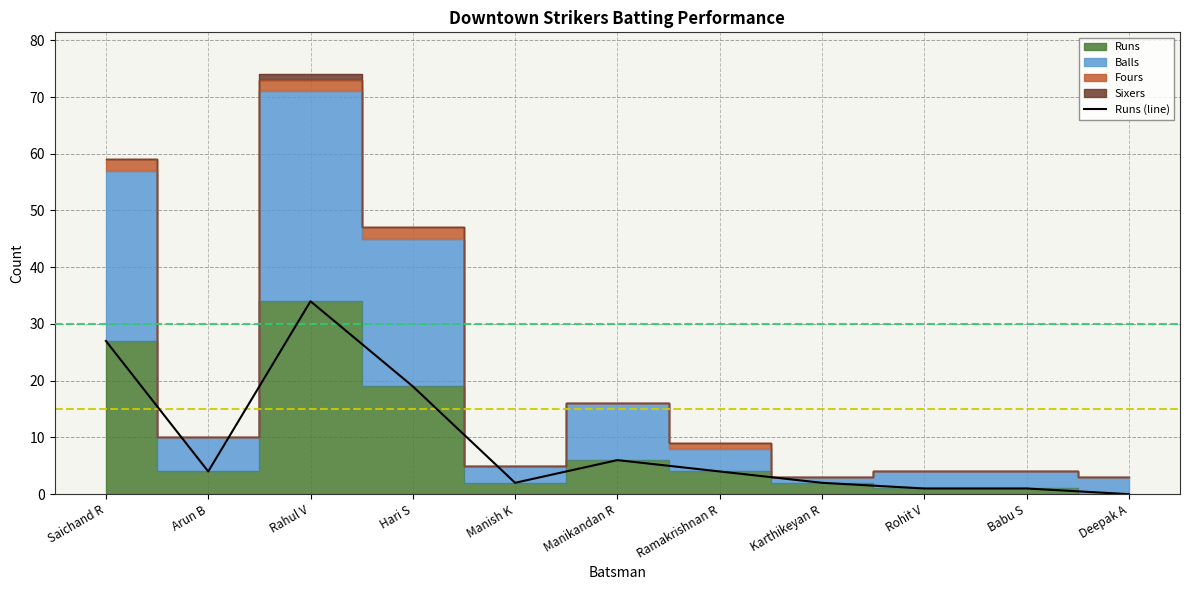

What is the difference between the second highest and second lowest values?

26